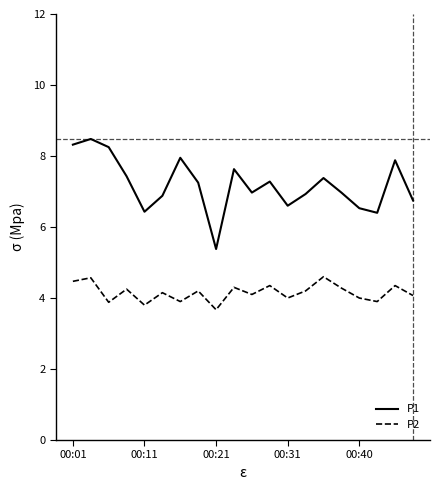

At how many categories does at least one series exceed 4?

20